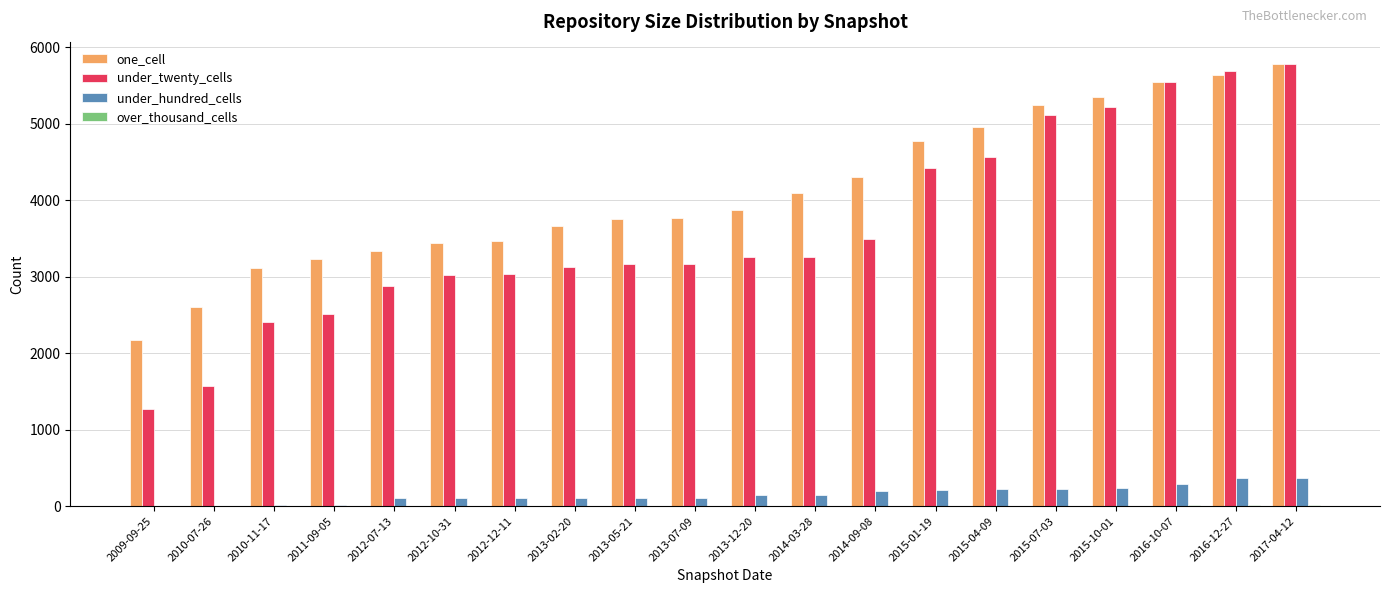

Count the number of categories in the chart.

20